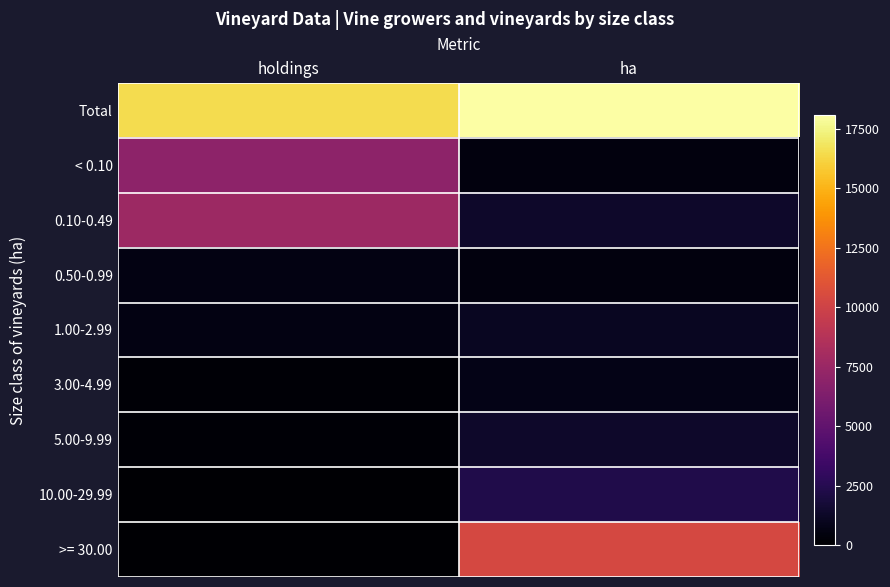

Reading right to left, what are all the values shown in this chart?

Total: ha=18099.4	holdings=16541.0
< 0.10: ha=461.6	holdings=6996.0
0.10-0.49: ha=1397.4	holdings=7698.0
0.50-0.99: ha=432.8	holdings=611.0
1.00-2.99: ha=1068.3	holdings=604.0
3.00-4.99: ha=710.0	holdings=184.0
5.00-9.99: ha=1406.2	holdings=201.0
10.00-29.99: ha=2287.3	holdings=136.0
>= 30.00: ha=10335.7	holdings=111.0